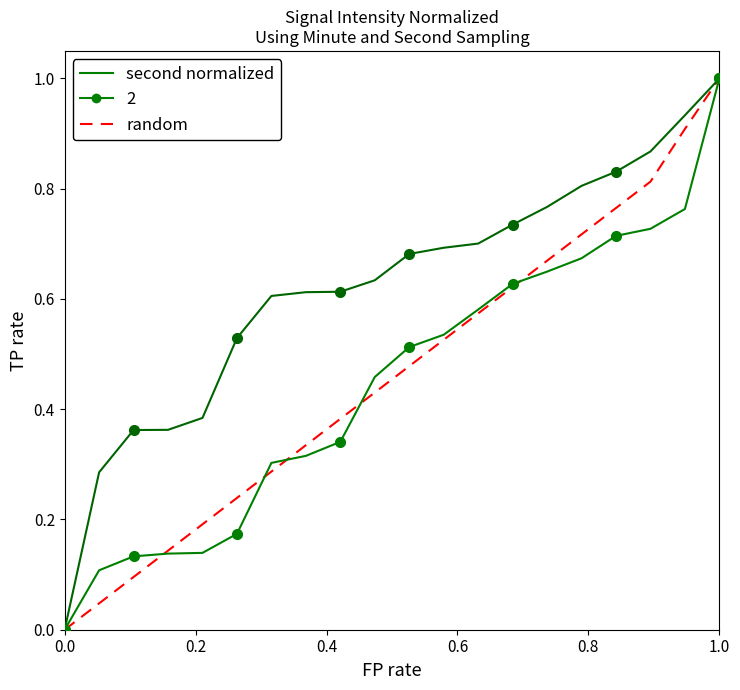

At which category does the chart reach its peak across all series?

1.0